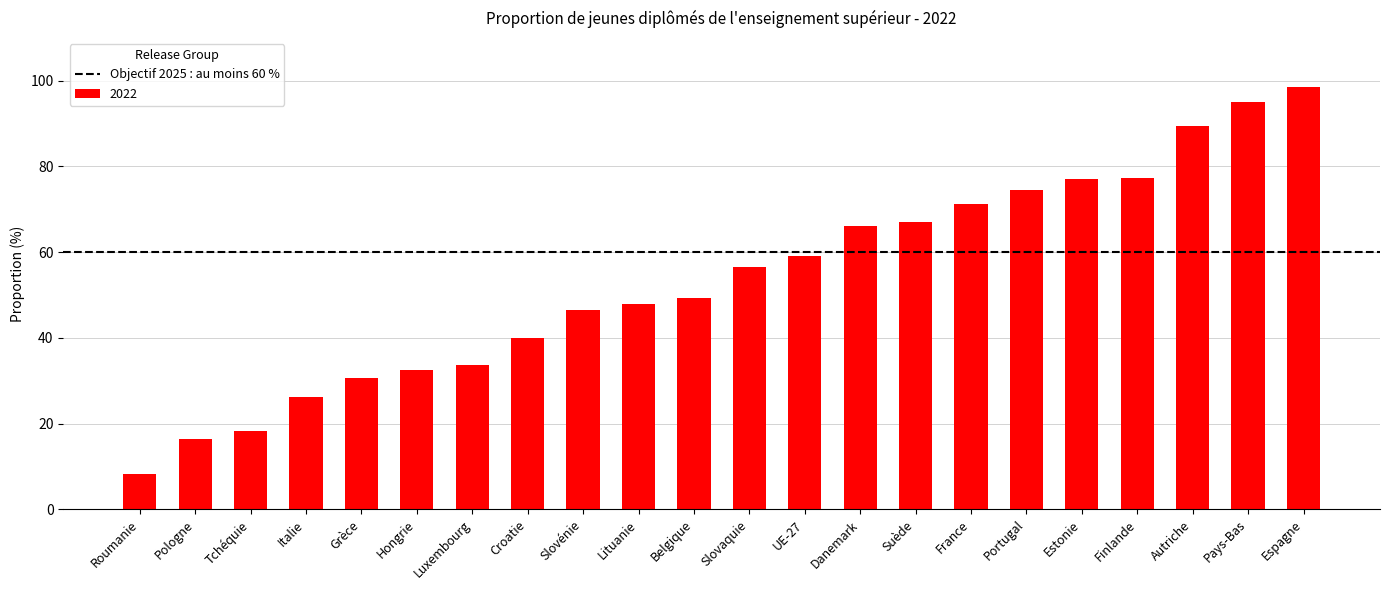

What is the label of the 12th bar from the left?

Slovaquie